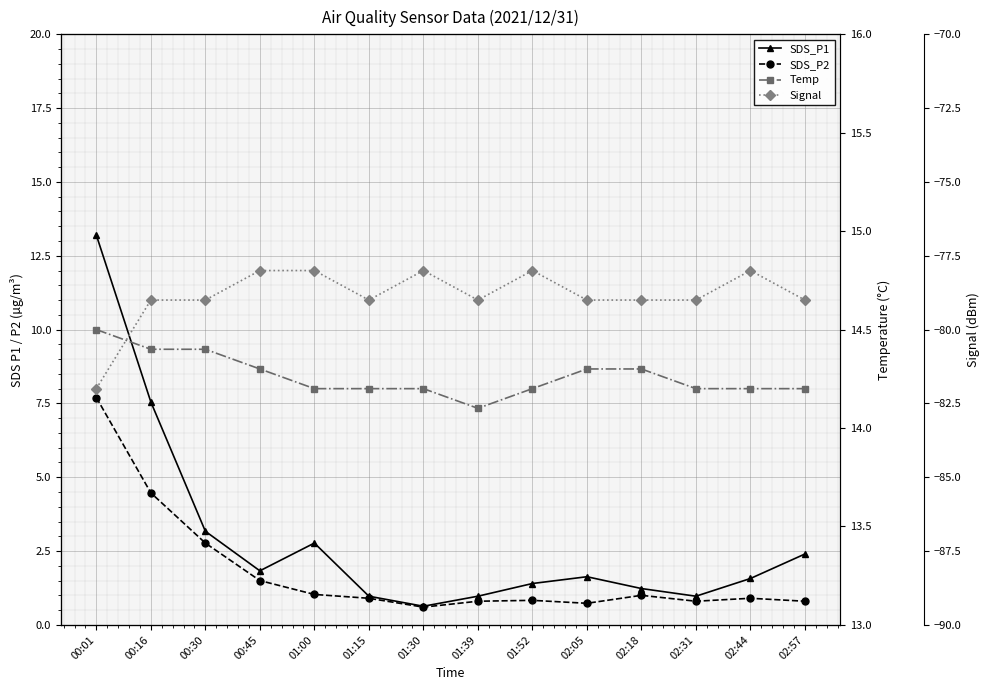

What are all the series names shown in the legend?

SDS_P1, SDS_P2, Temp, Signal